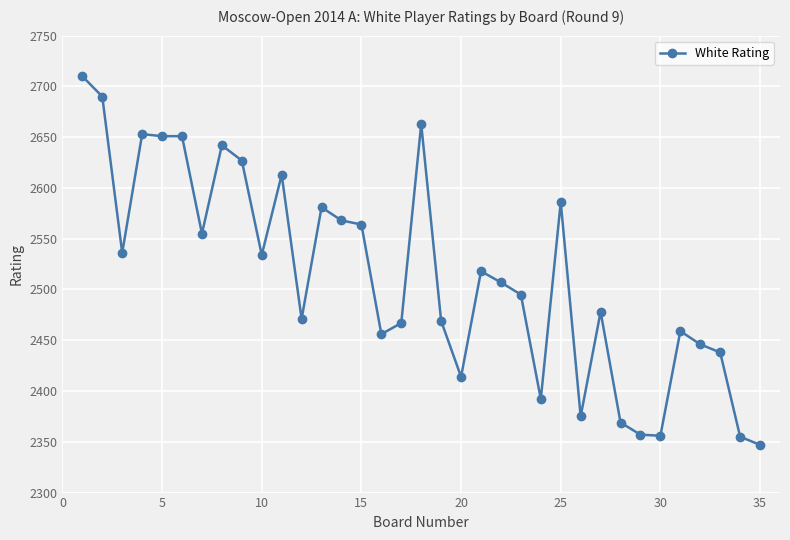

What is the value of the 12th point from the left?

2471